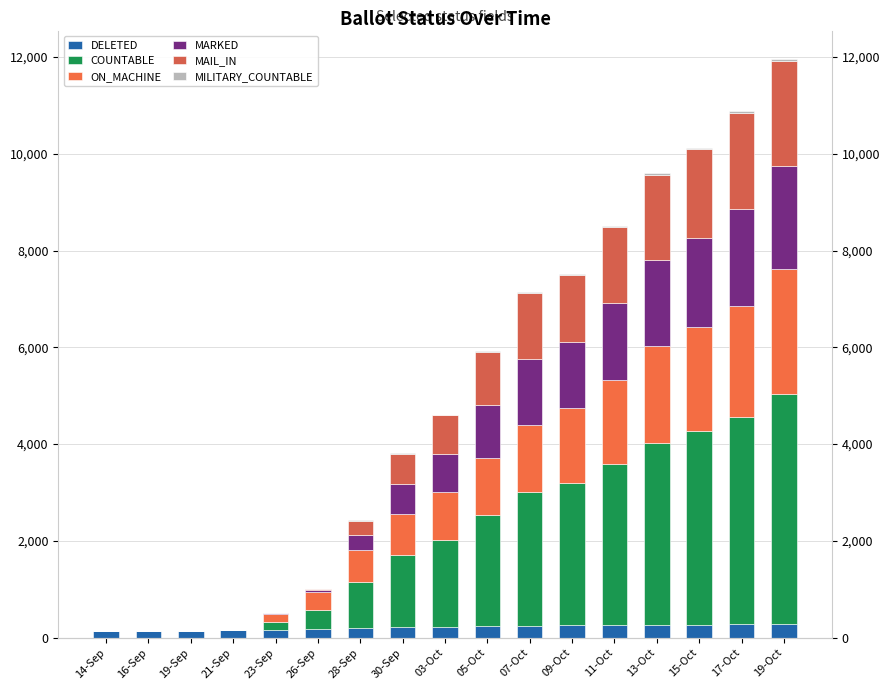

Which series has the largest total across all categories?

COUNTABLE